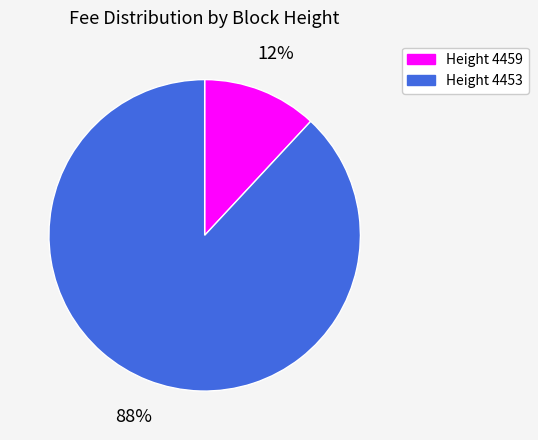

Between Height 4453 and Height 4459, which is larger?

Height 4453